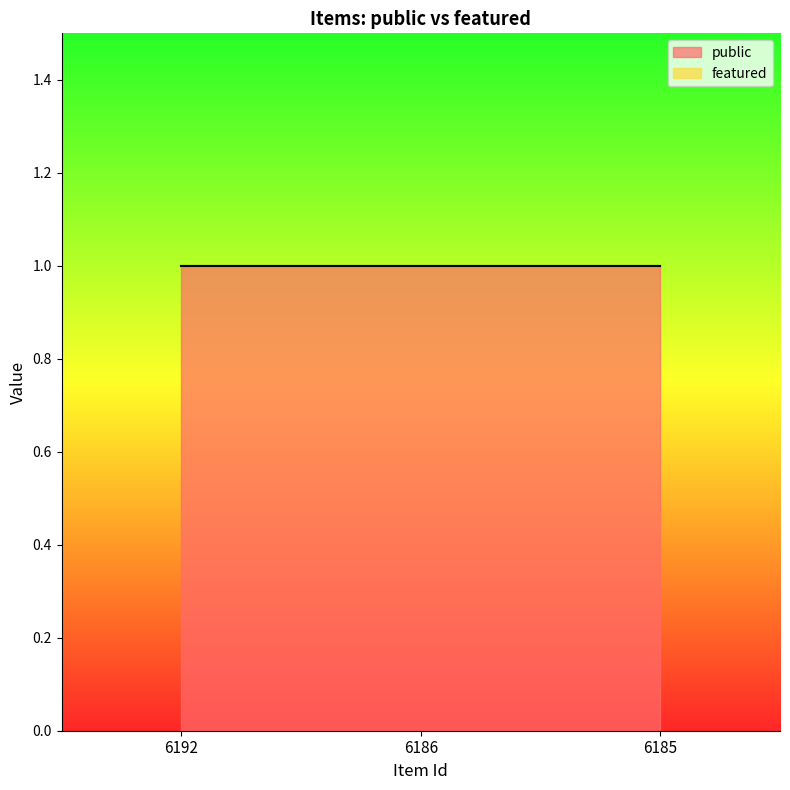

How many data points does each series have?

3